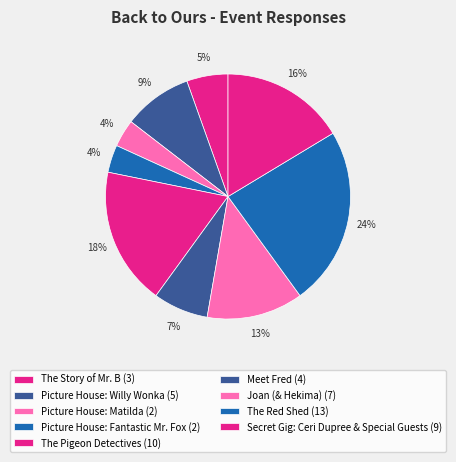

Is it true that The Pigeon Detectives is 18% of the pie?

True